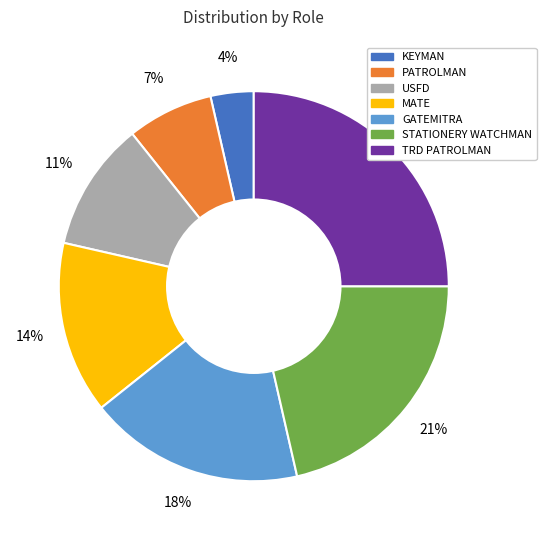

To the nearest percent, what is the difference between the largest and smallest slice percentages?

21%